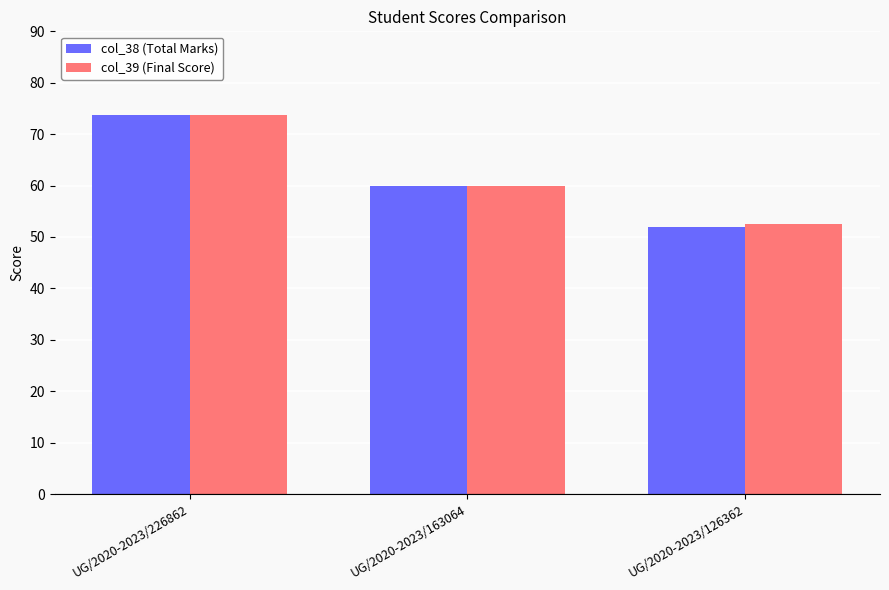

Read the col_39 (Final Score) value at UG/2020-2023/163064.

60.0